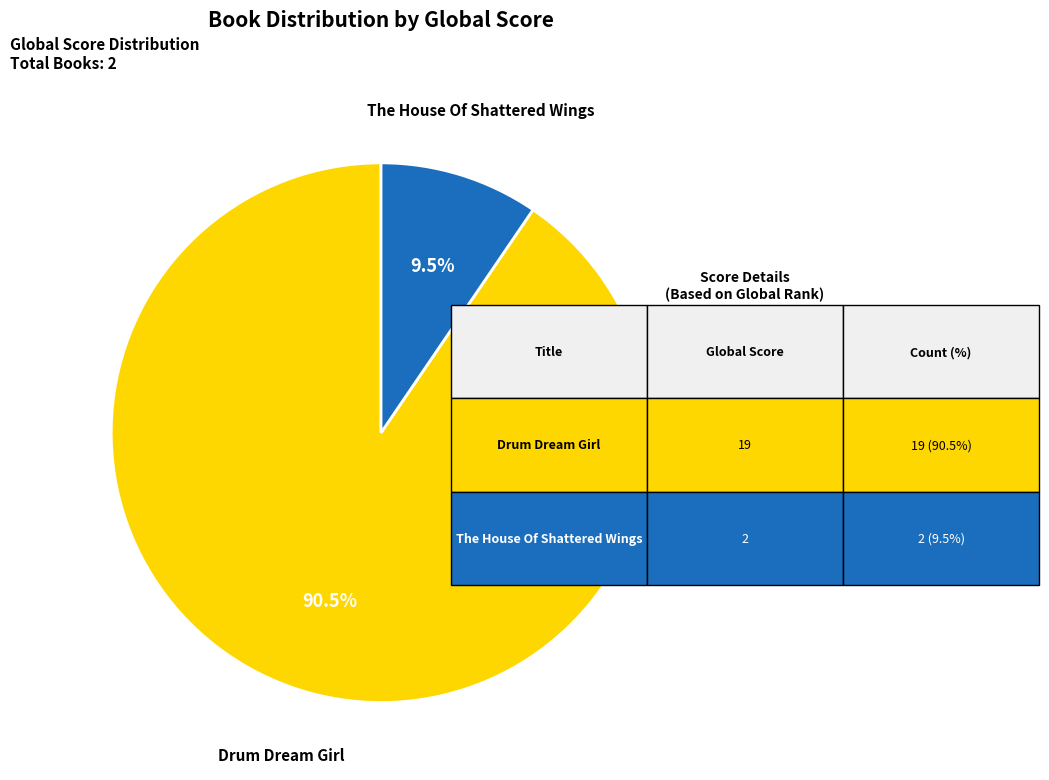

How many slices are in this pie chart?

2